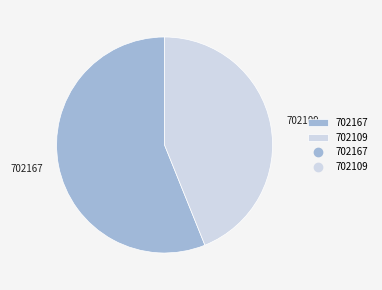

What is the smallest slice in the pie chart?

702109